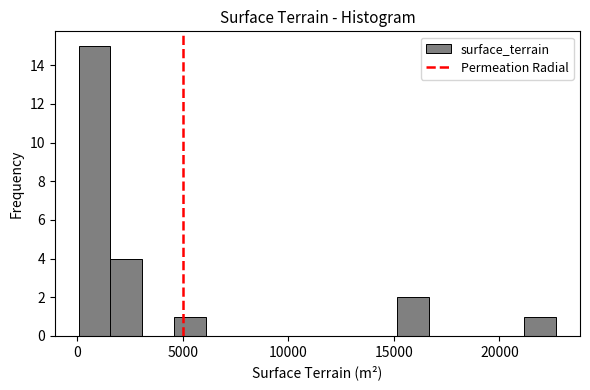

Read against the x-axis, roughly where is the centre of the tallest bar?

1000